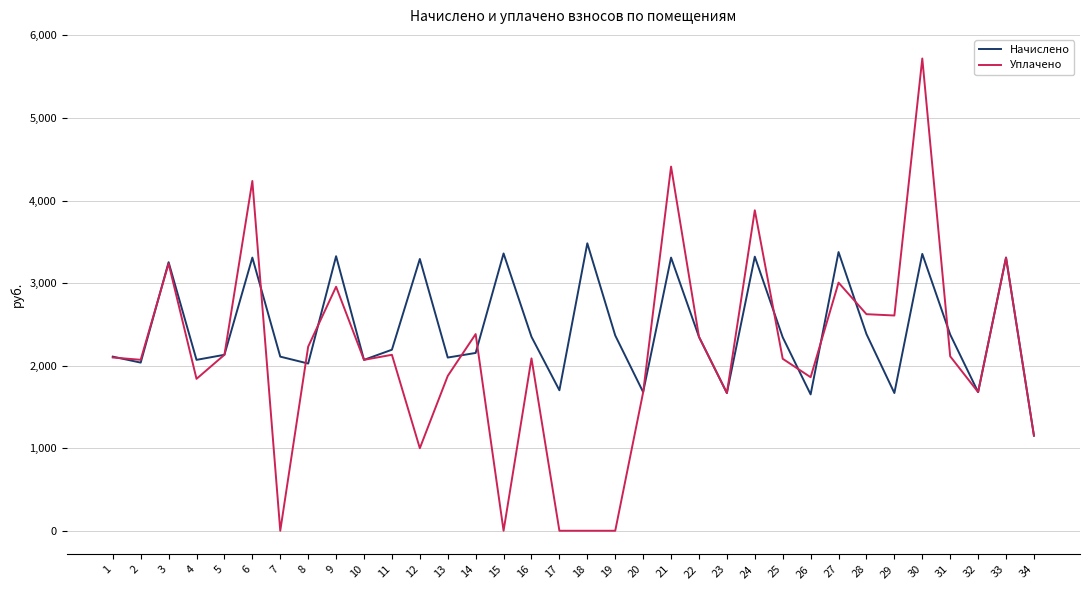

List the series in order of their overall mean, lowest first.

Уплачено, Начислено